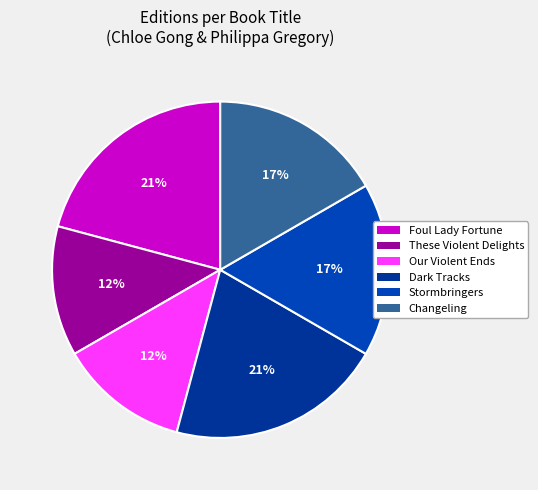

How many slices are in this pie chart?

6